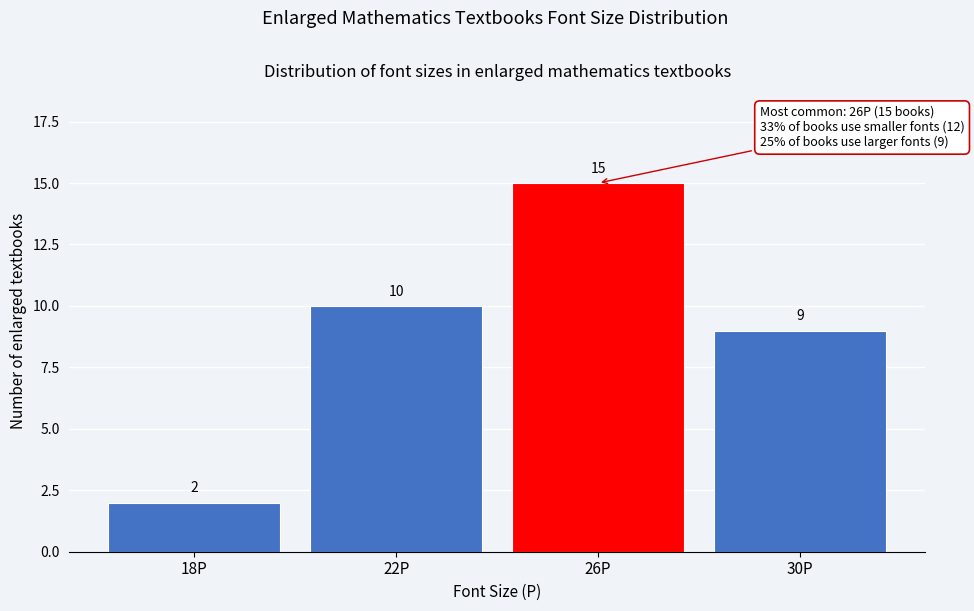

Reading left to right, extract all data points from this chart.

18P=2	22P=10	26P=15	30P=9